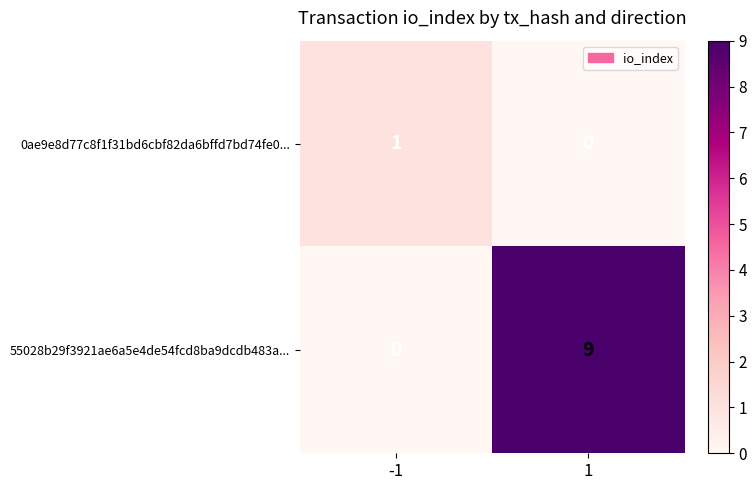

At which category is the sum across all series the highest?

1